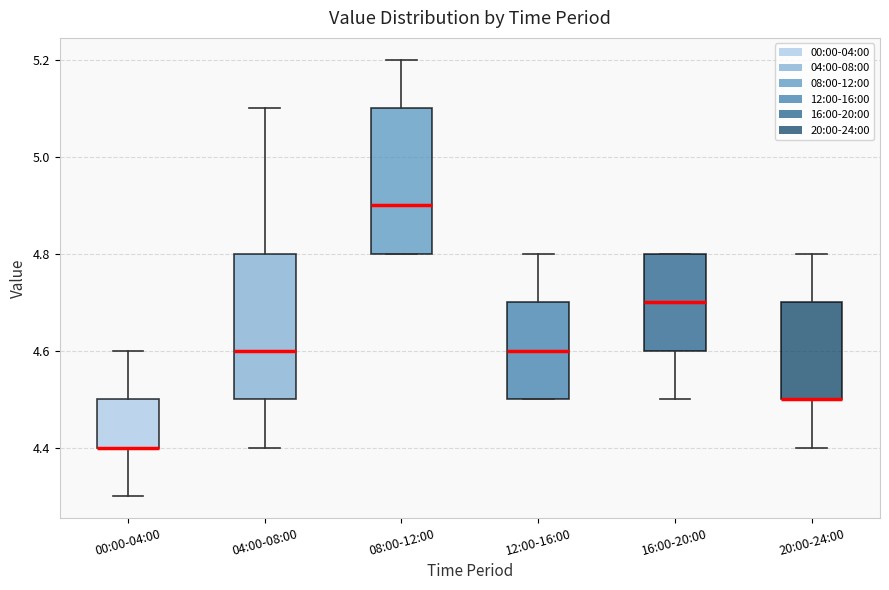

Where does the median line of the box for 12:00-16:00 sit on the y-axis? The values are not printed on the chart, so give them approximately, as read against the axis.

4.6